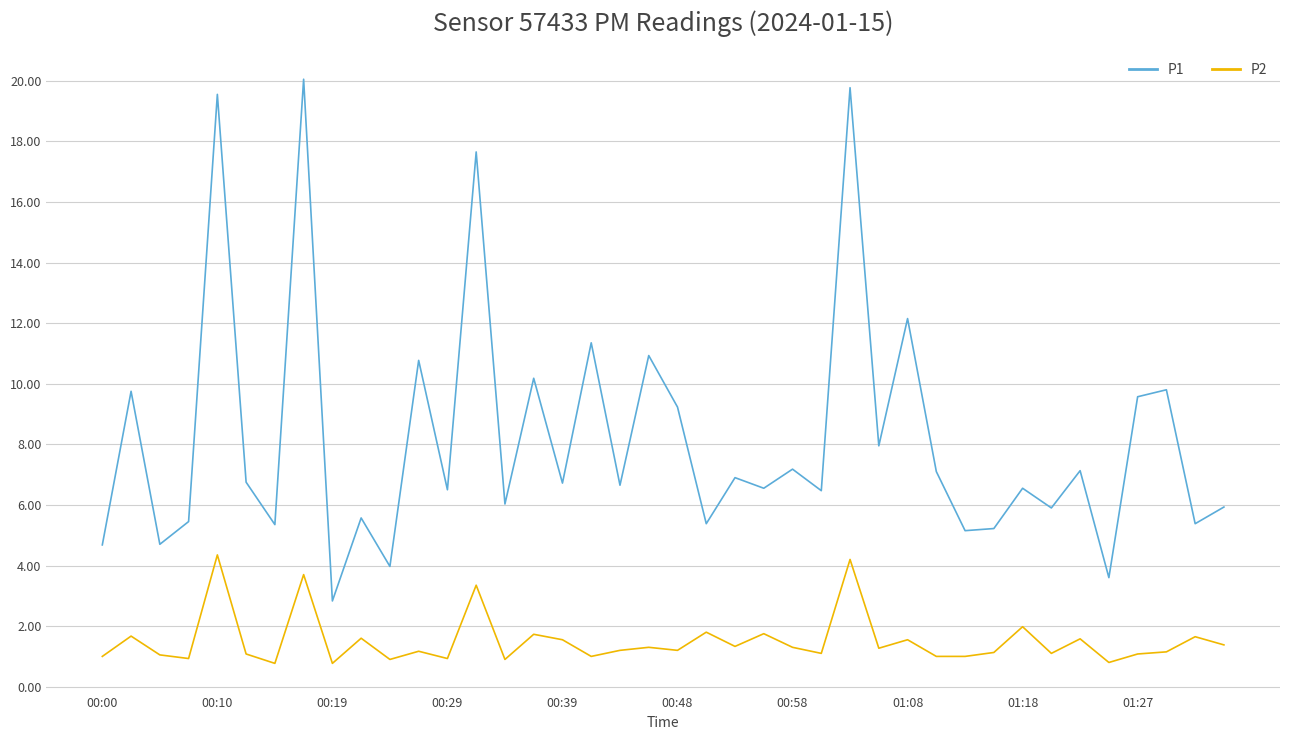

What is the greatest value displayed?

20.1